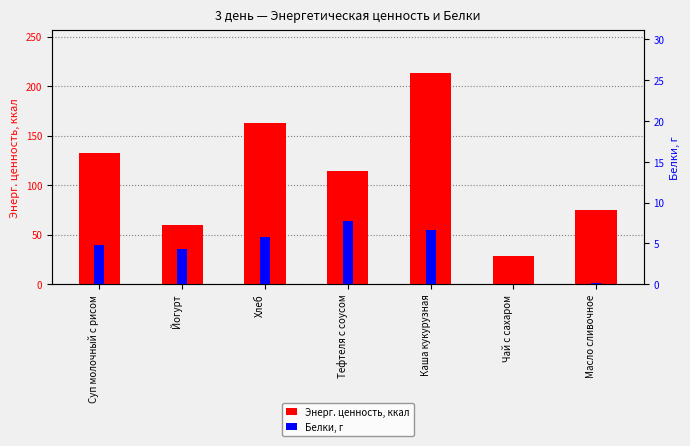

At which category does the chart reach its minimum across all series?

Чай с сахаром